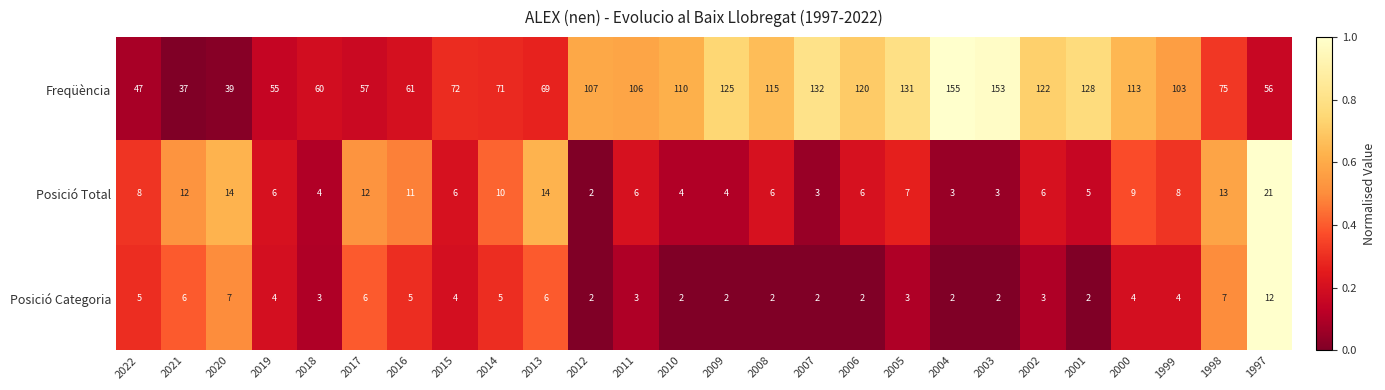

True or false: Freqüència has a value of 122 at 2002.

True